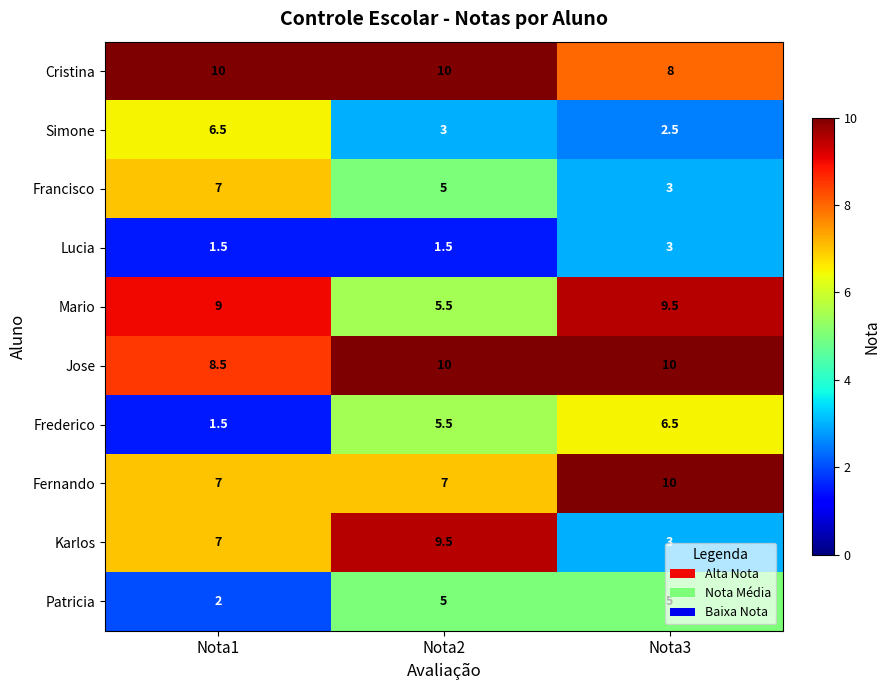

What is the difference between the maximum and minimum values in the Frederico series?

5.0